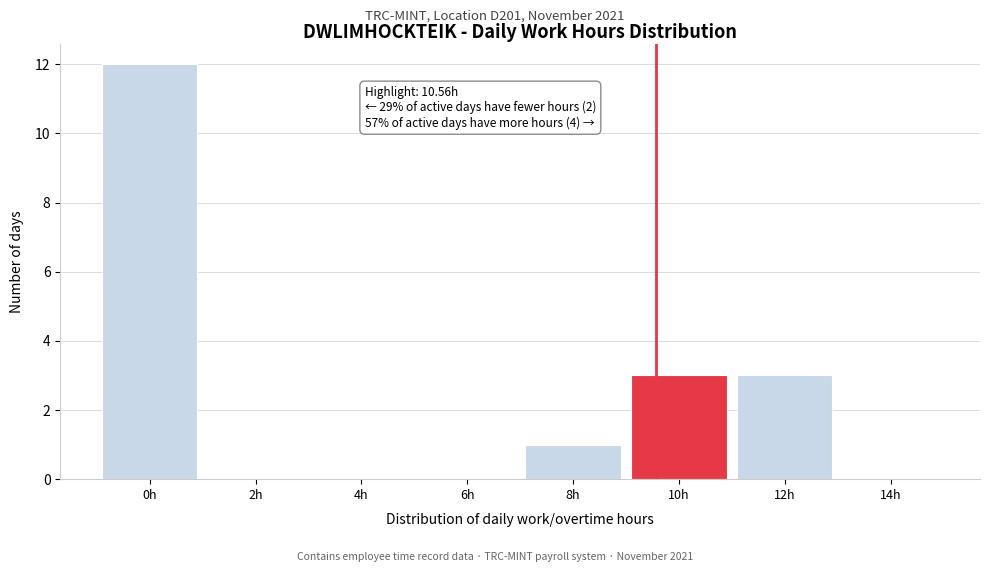

Reading left to right, extract all data points from this chart.

0h=12	2h=0	4h=0	6h=0	8h=1	10h=3	12h=3	14h=0